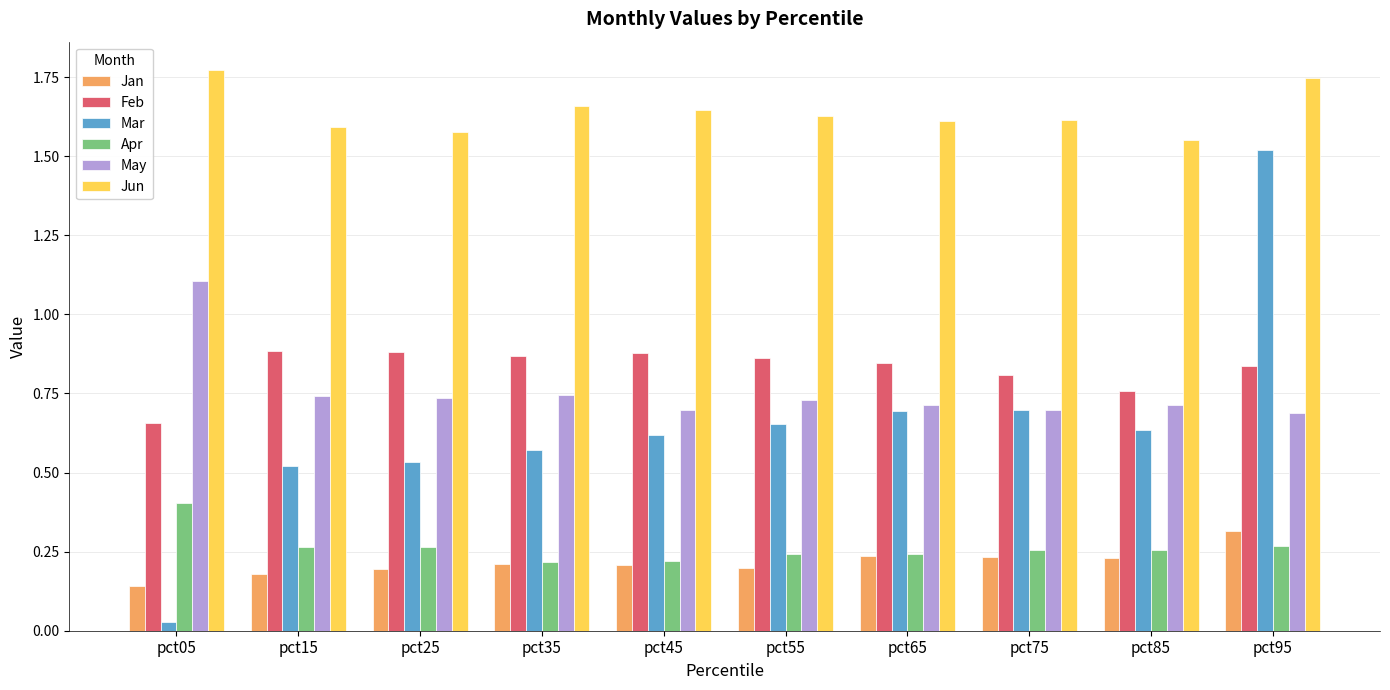

At how many categories does at least one series exceed 1?

10